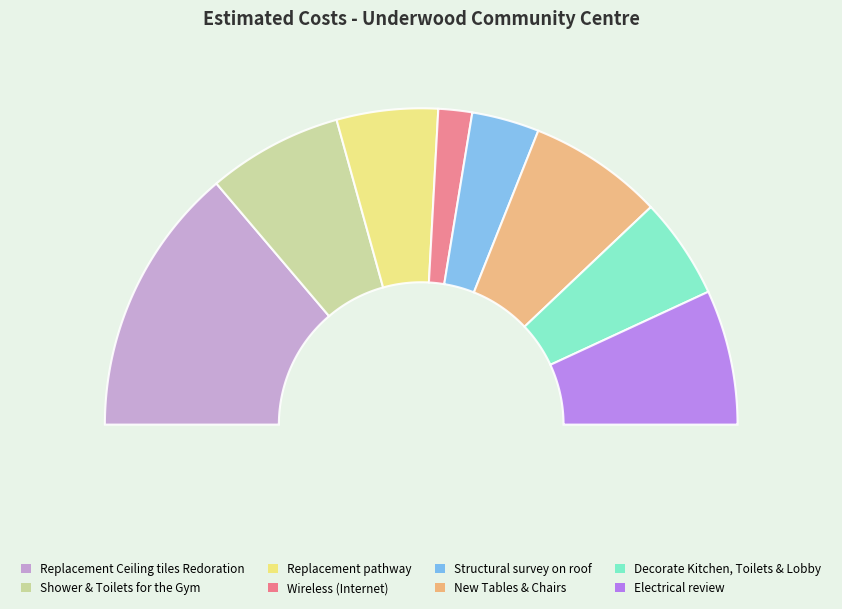

How much of the chart is everything except Wireless (Internet)?

96.6%